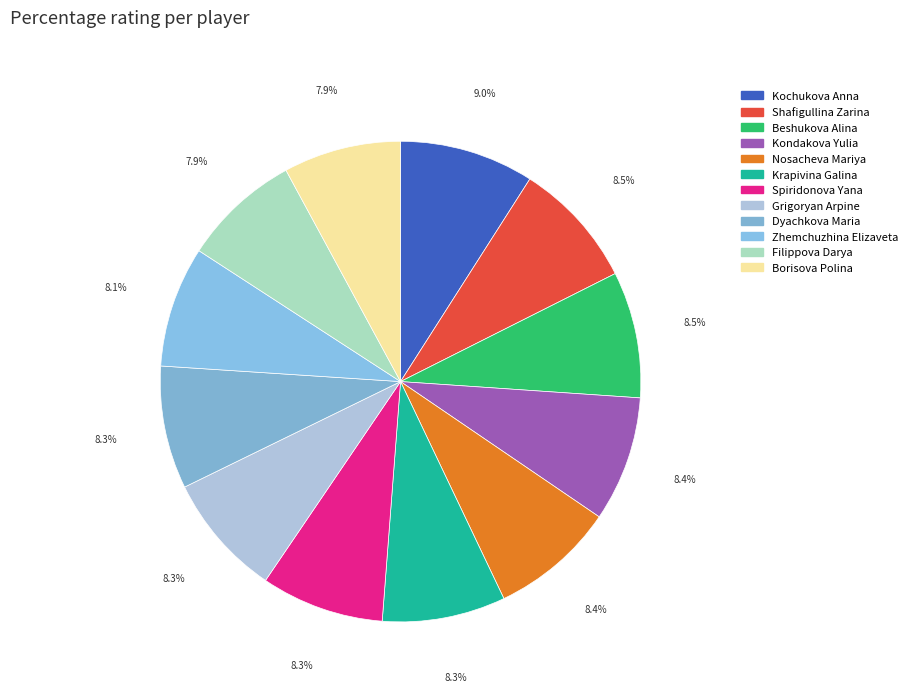

Is it true that Grigoryan Arpine is 1% of the pie?

False